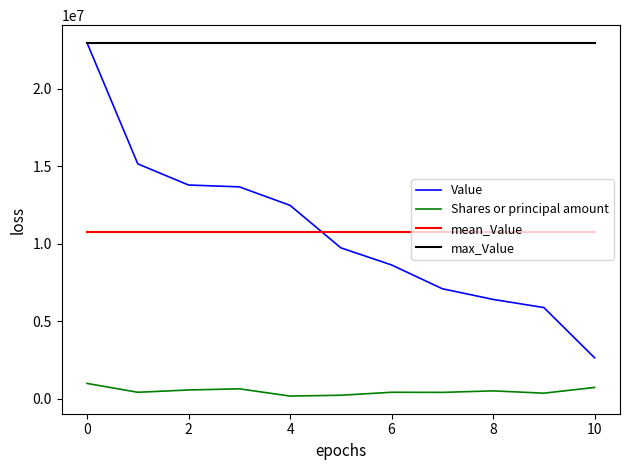

What is the maximum value shown in the chart?

22960000.0